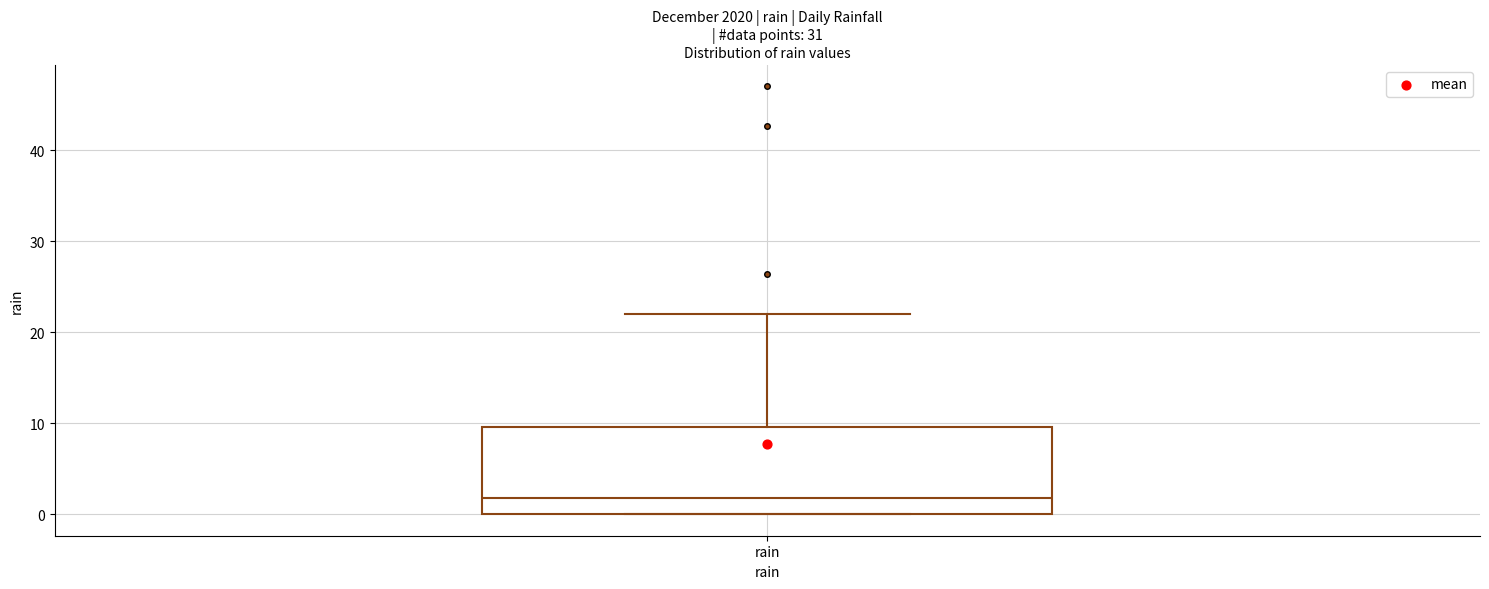

Where is the lower edge of the box for rain on the y-axis? The values are not printed on the chart, so give them approximately, as read against the axis.

0